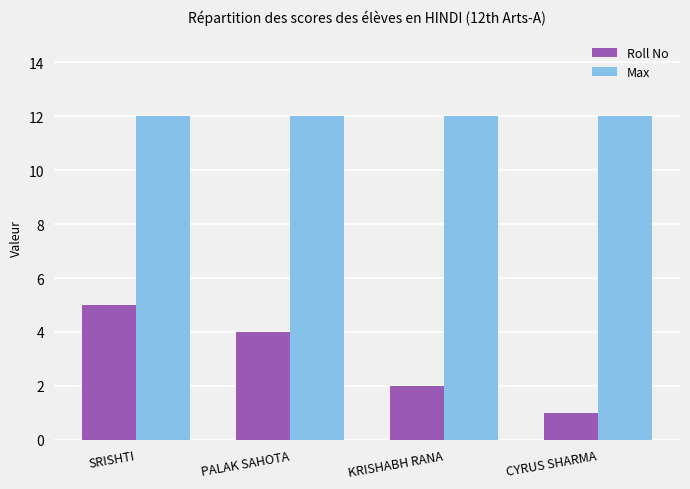

What is the spread (max minus min) of values at CYRUS SHARMA?

11